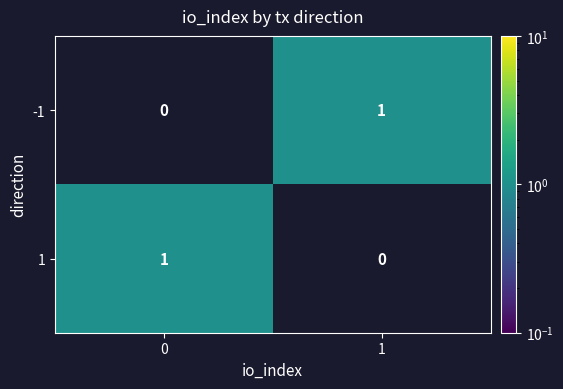

Reading left to right, what are all the values shown in this chart?

-1: 0	1
1: 1	0